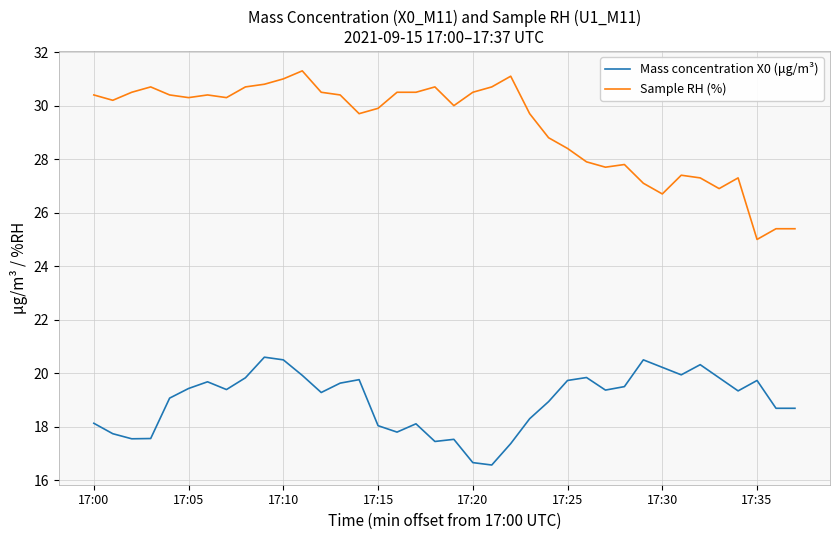

Which series has the largest range (max minus min)?

Sample RH (%)